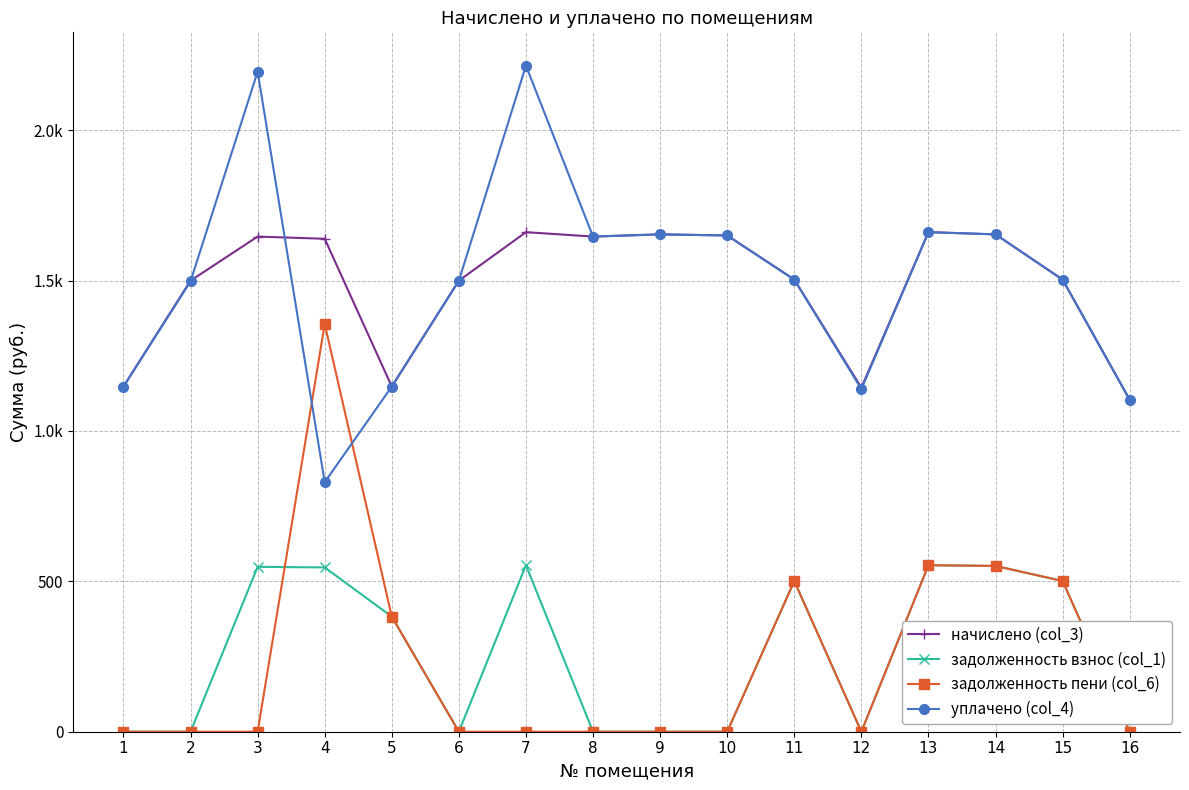

At which category does задолженность пени (col_6) reach its first local peak?

4